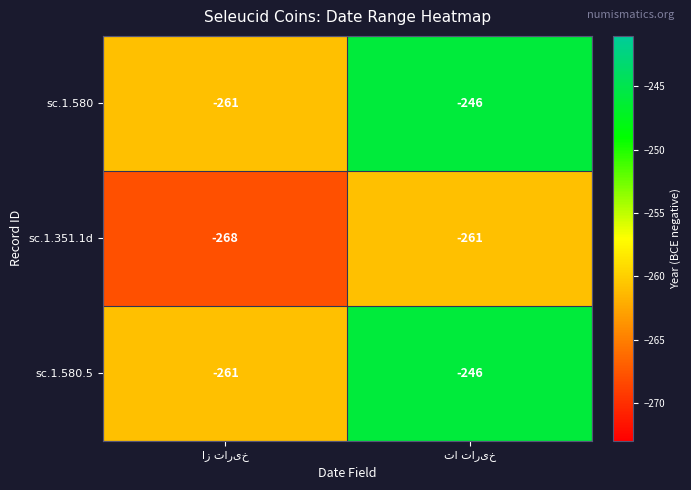

What is the greatest value displayed?

-246